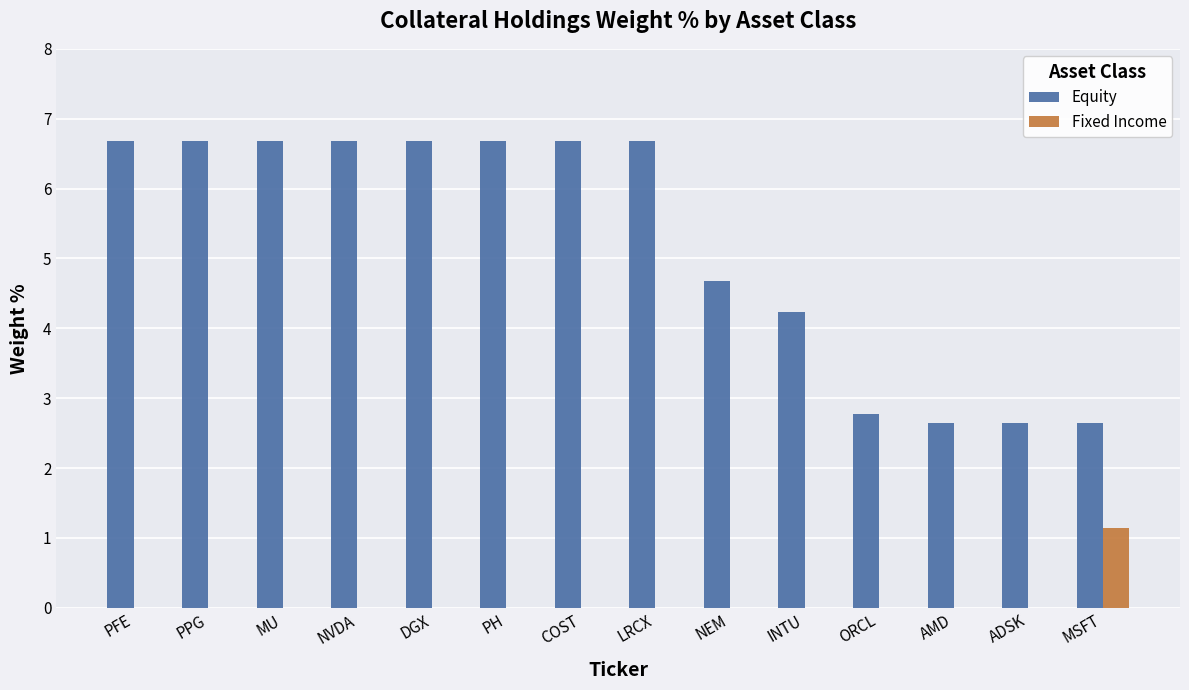

How many groups of bars are there?

14